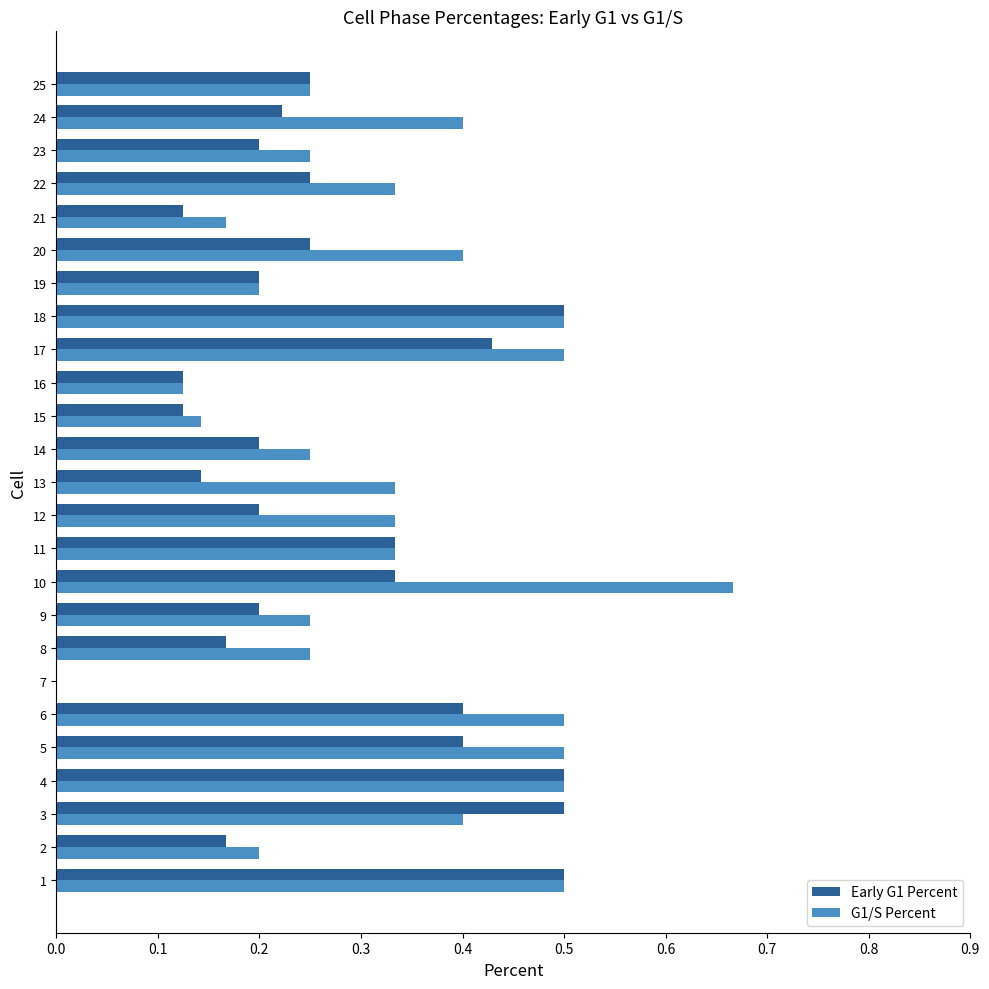

Which category has the highest value in the G1/S Percent series?

10